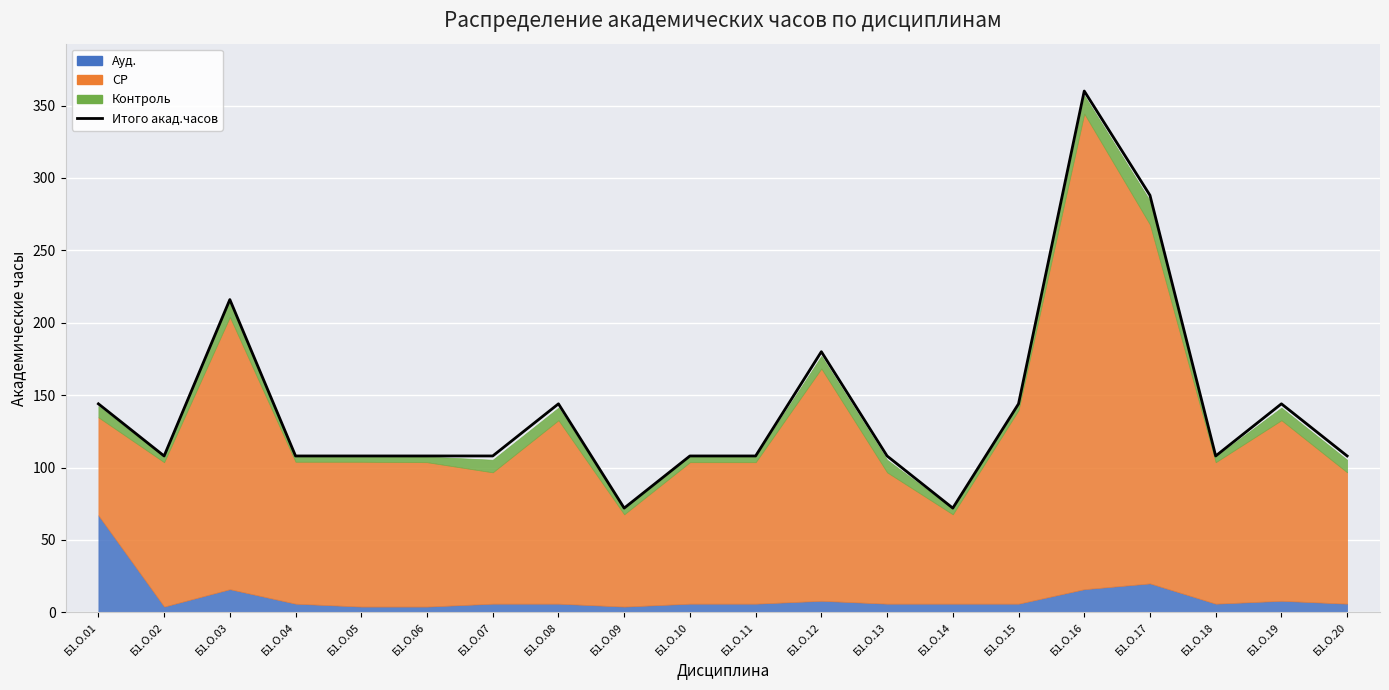

Reading left to right, extract all data points from this chart.

144	108	216	108	108	108	108	144	72	108	108	180	108	72	144	360	288	108	144	108